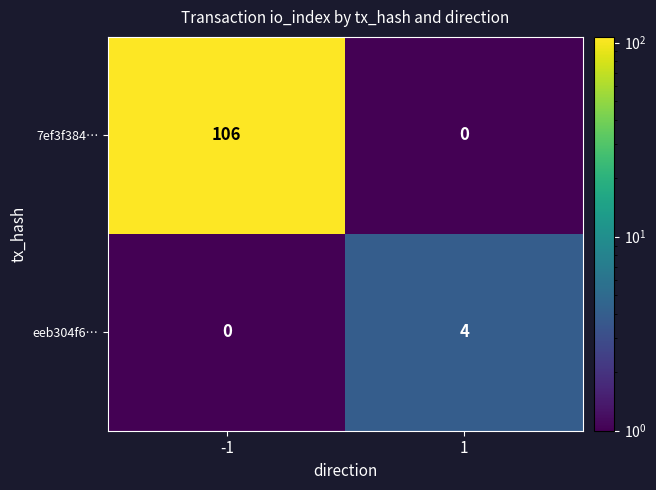

What is the maximum value shown in the chart?

106